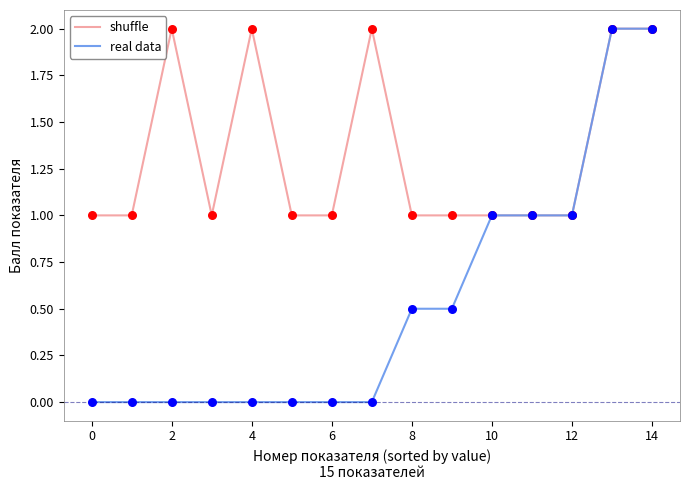

At how many categories does at least one series exceed 0?

15